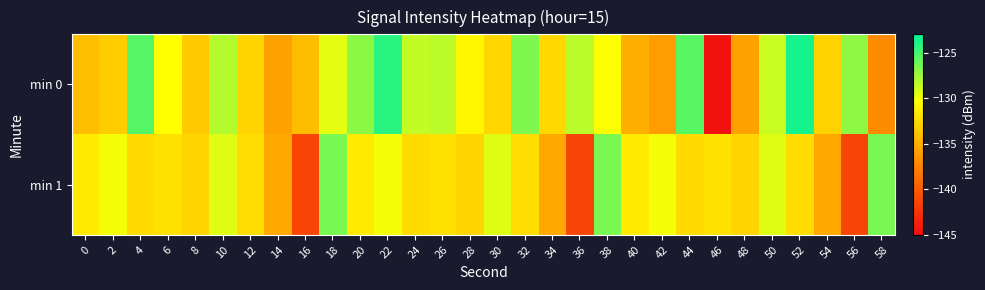

Which series has the widest spread of values?

min 0